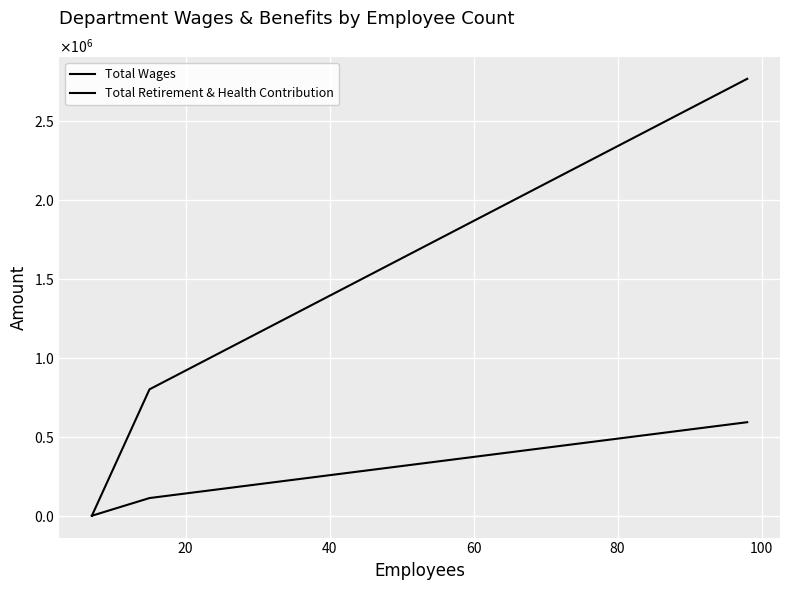

Rank the series by their maximum value, from highest to lowest.

Total Wages, Total Retirement & Health Contribution